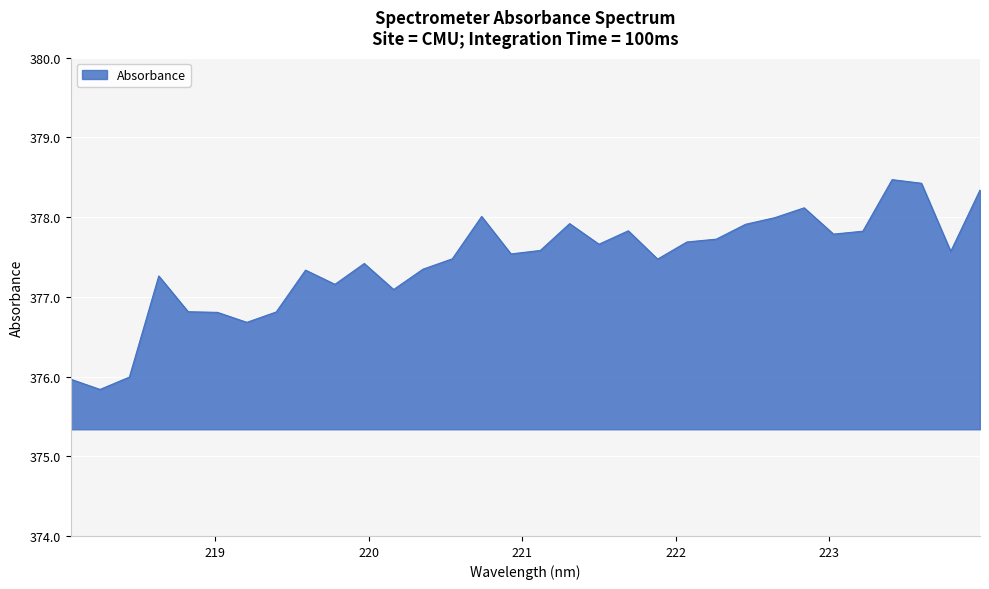

What is the minimum value shown in the chart?

375.8